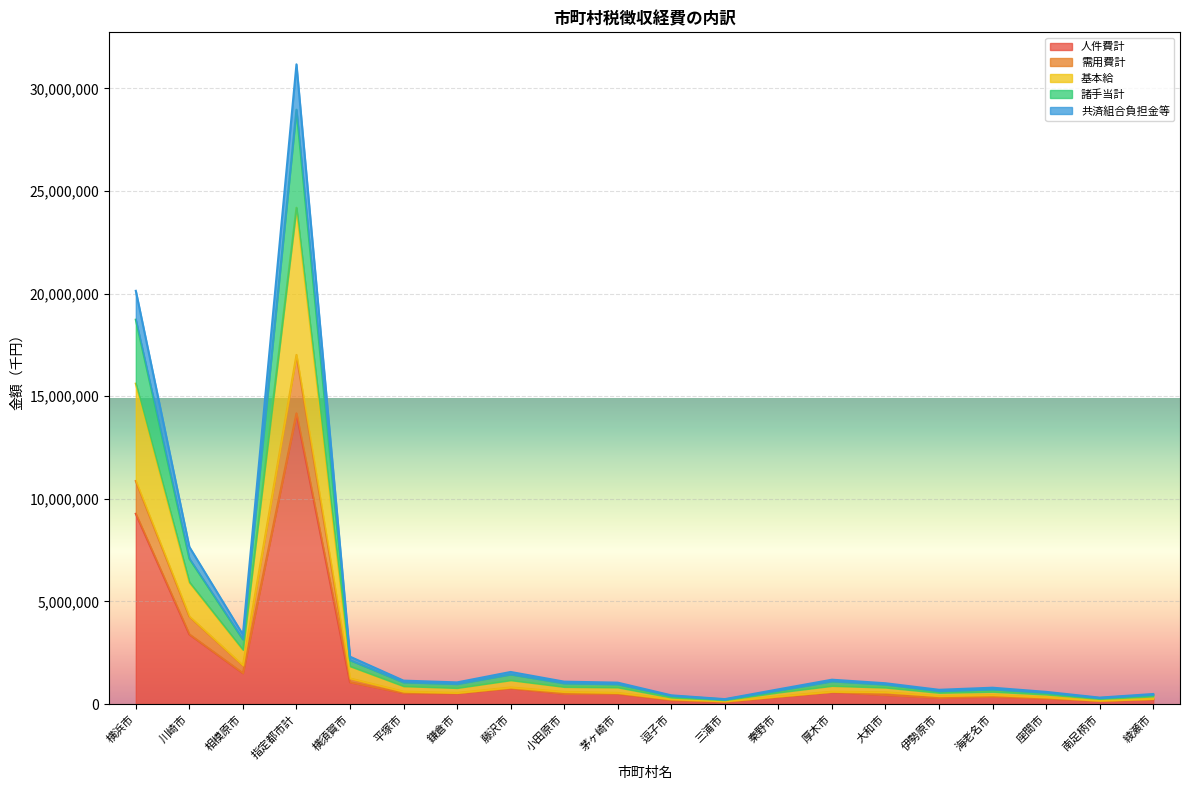

What is the label of the 12th point from the right?

小田原市